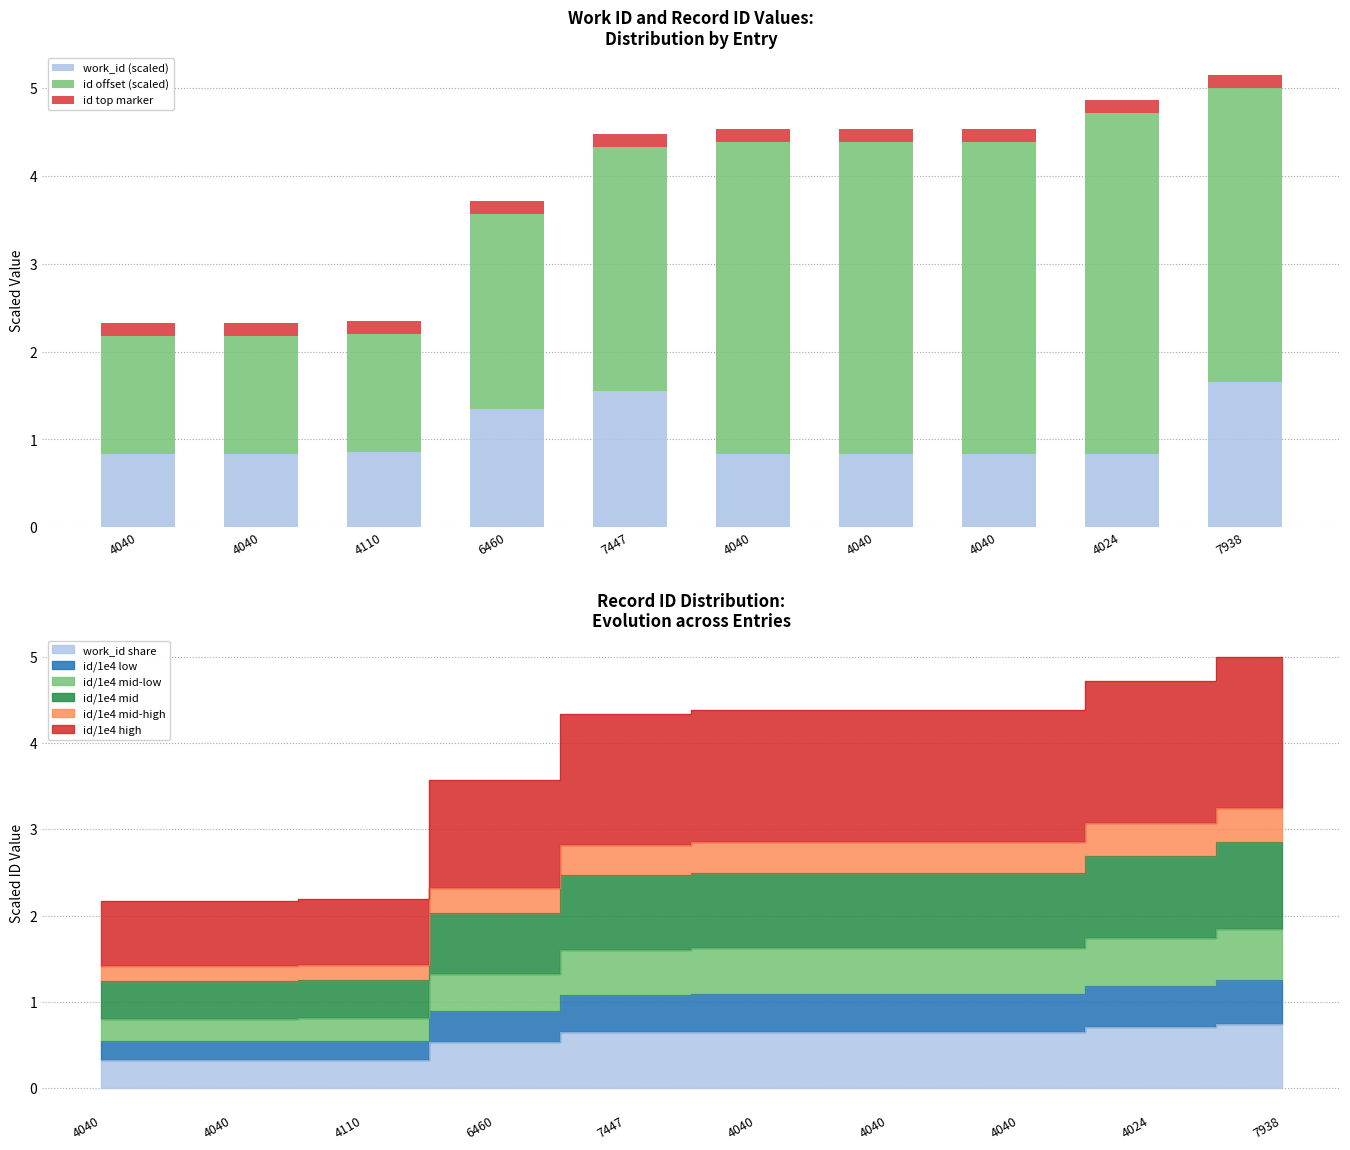

Rank the categories by work_id (scaled) value from highest to lowest.

7938, 7447, 6460, 4110, 4040, 4040, 4040, 4040, 4040, 4024